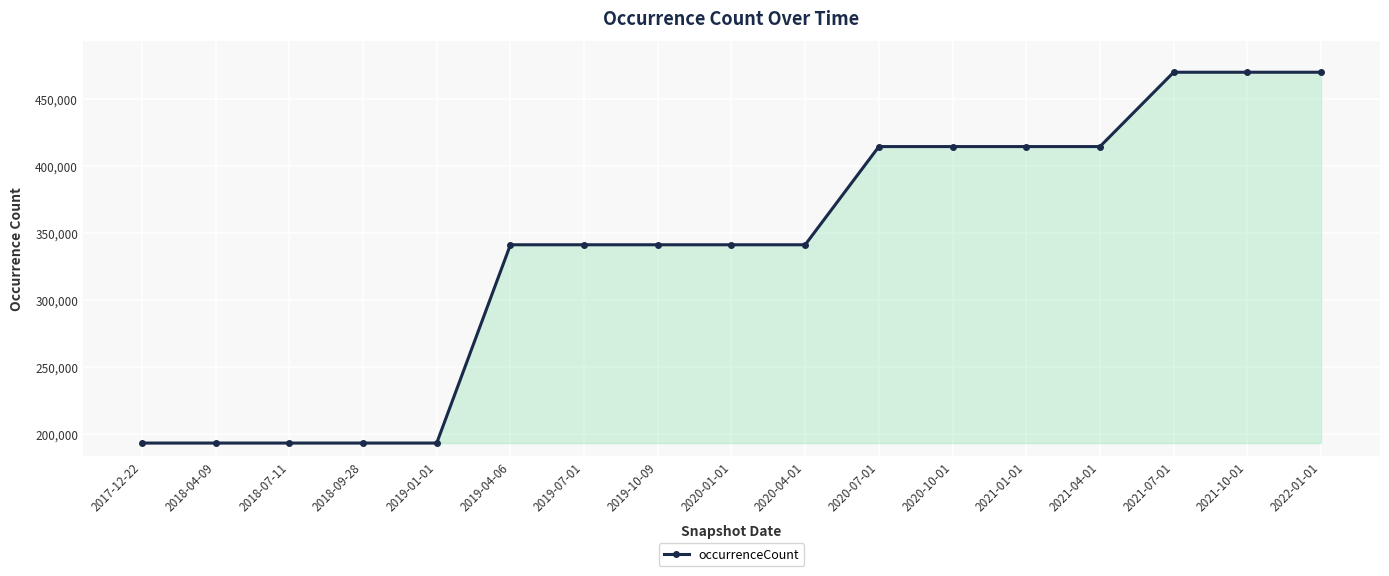

What value does the data have at 2020-04-01, to the nearest 50?

341300